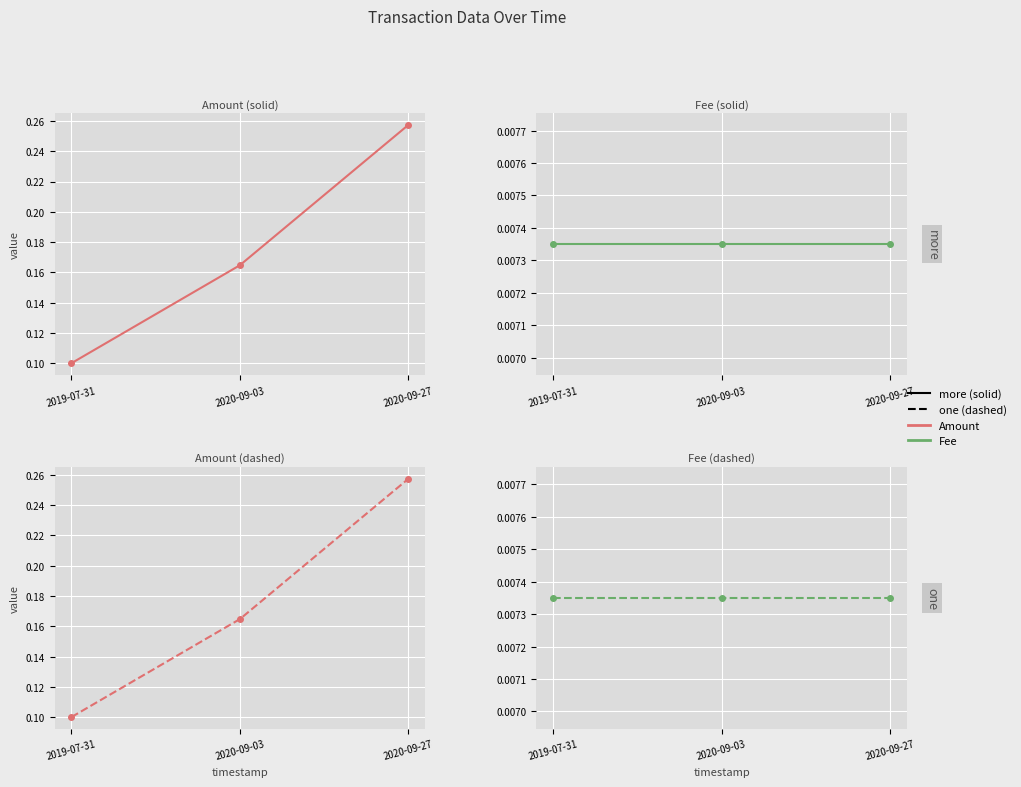

Which has a higher value, 2020-09-27 or 2020-09-03?

2020-09-27